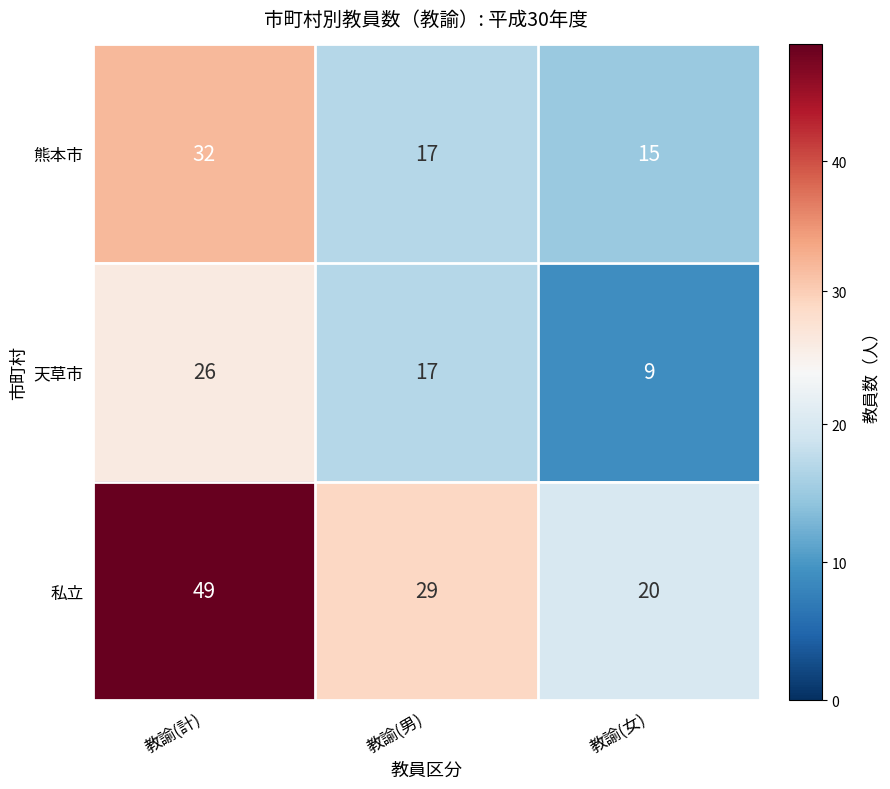

Which category has the lowest value across all series?

教諭(女)